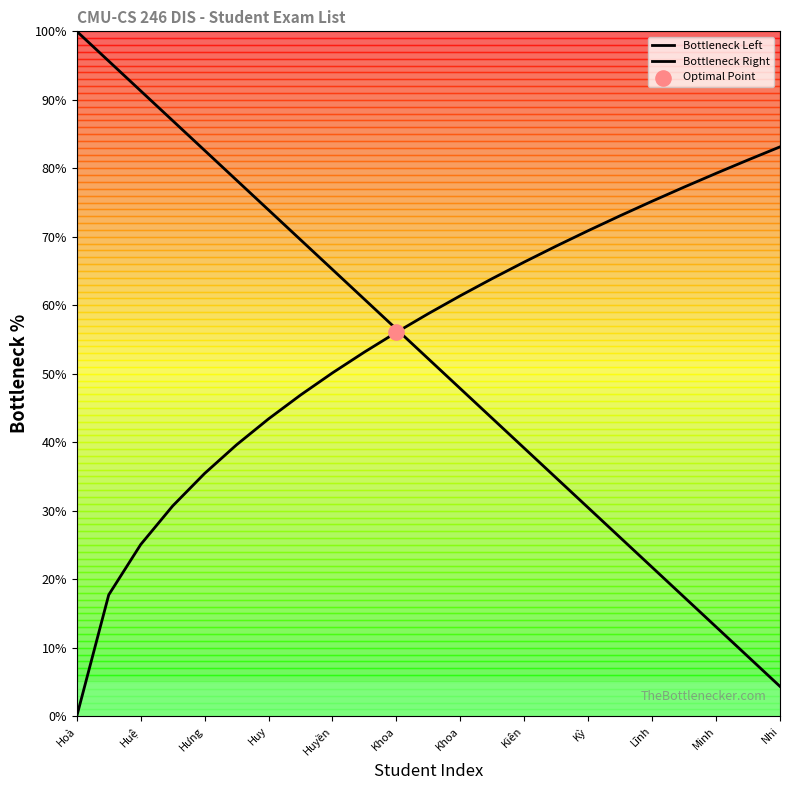

Is this an area chart (filled region under the line)?

Yes